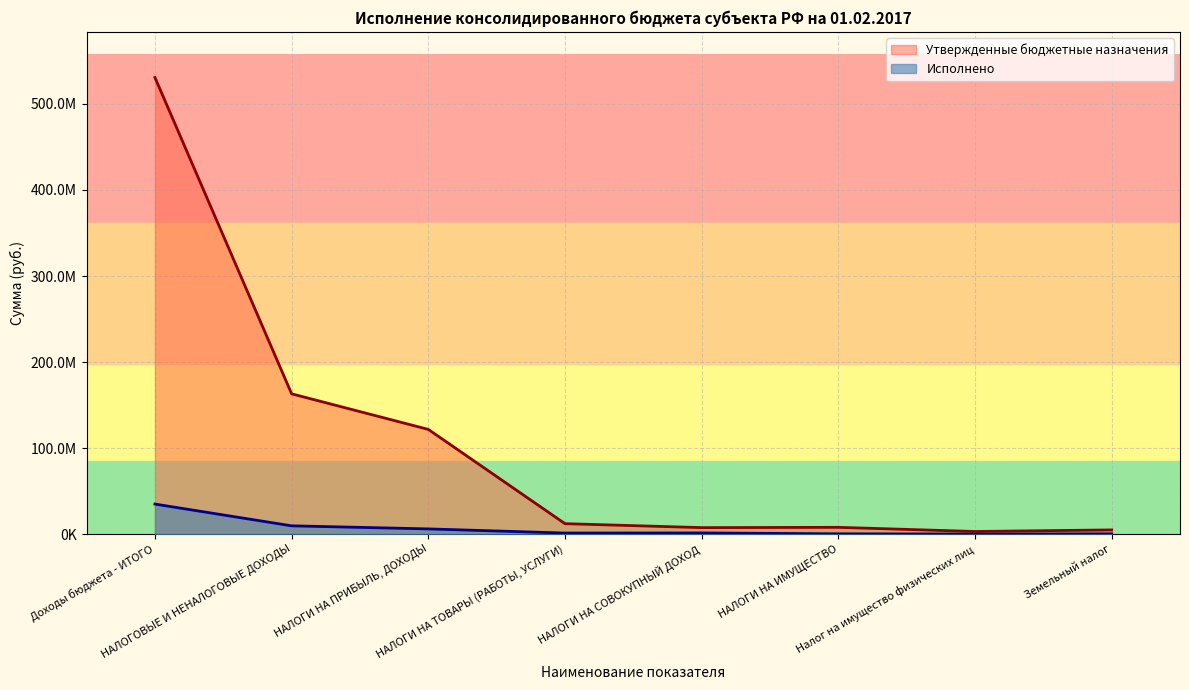

True or false: Исполнено and Утвержденные бюджетные назначения intersect in this chart.

False